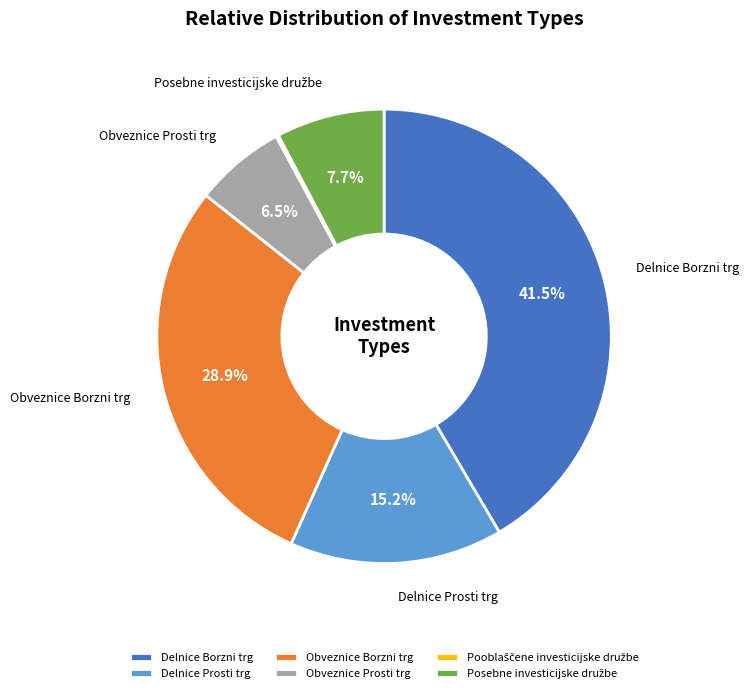

True or false: Delnice Borzni trg accounts for 35% of the total.

False